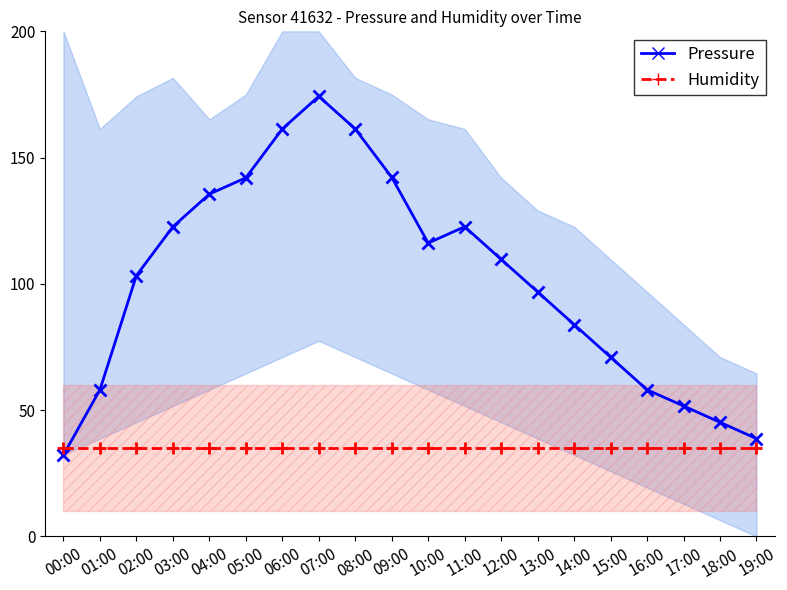

Rank the series at 04:00 from highest to lowest value.

Pressure, Humidity